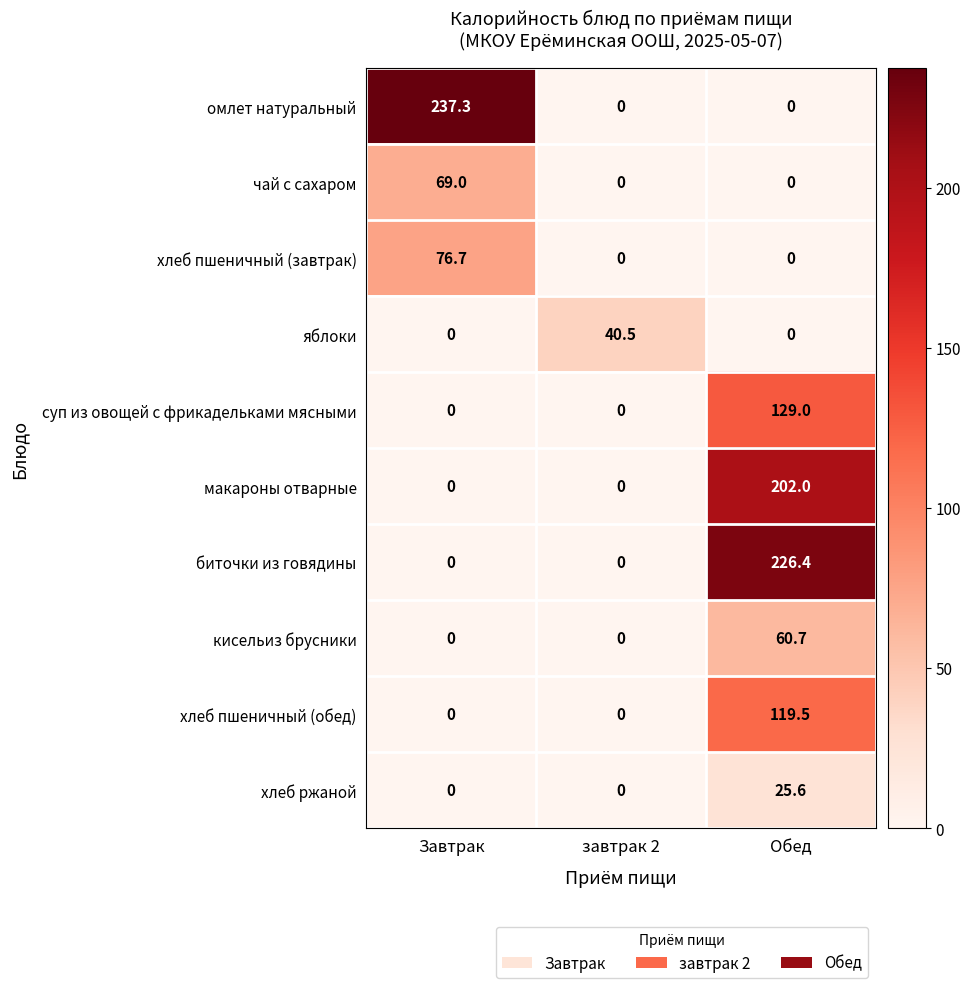

Count the number of data series in this chart.

10